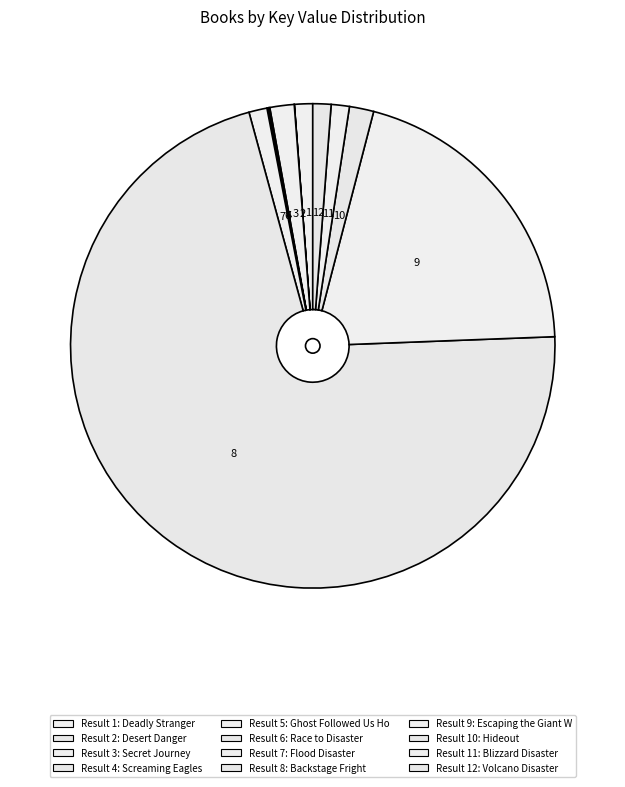

How many segments does this pie chart have?

12